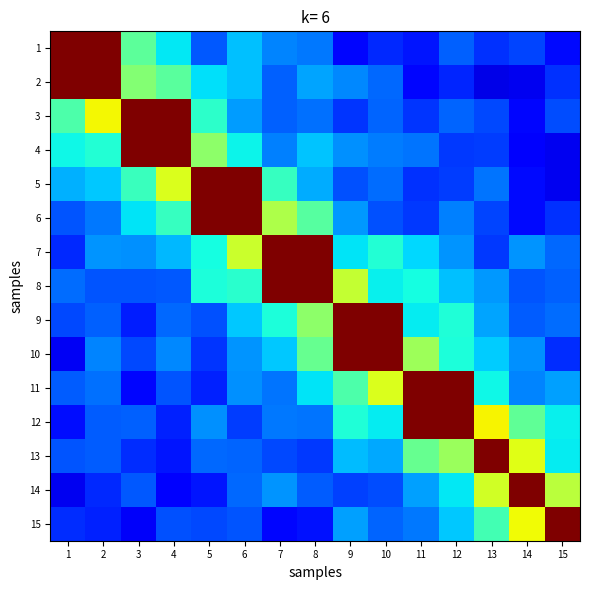

What is the total value across all series at 8?

6.0